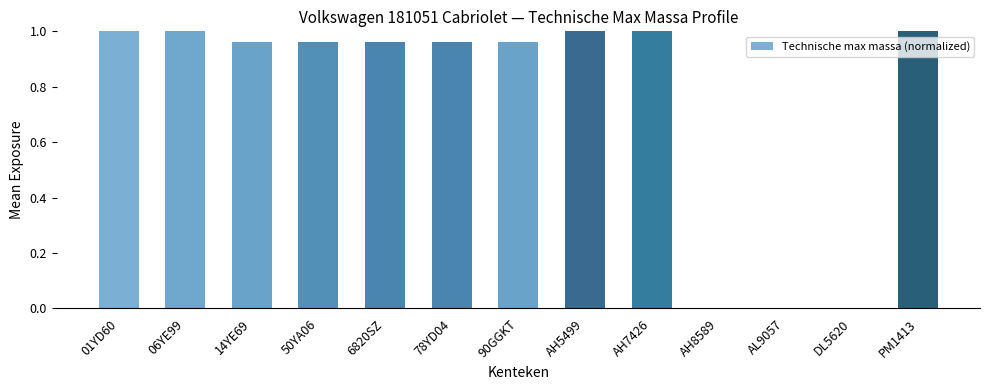

Which has a higher value, 78YD04 or DL5620?

78YD04